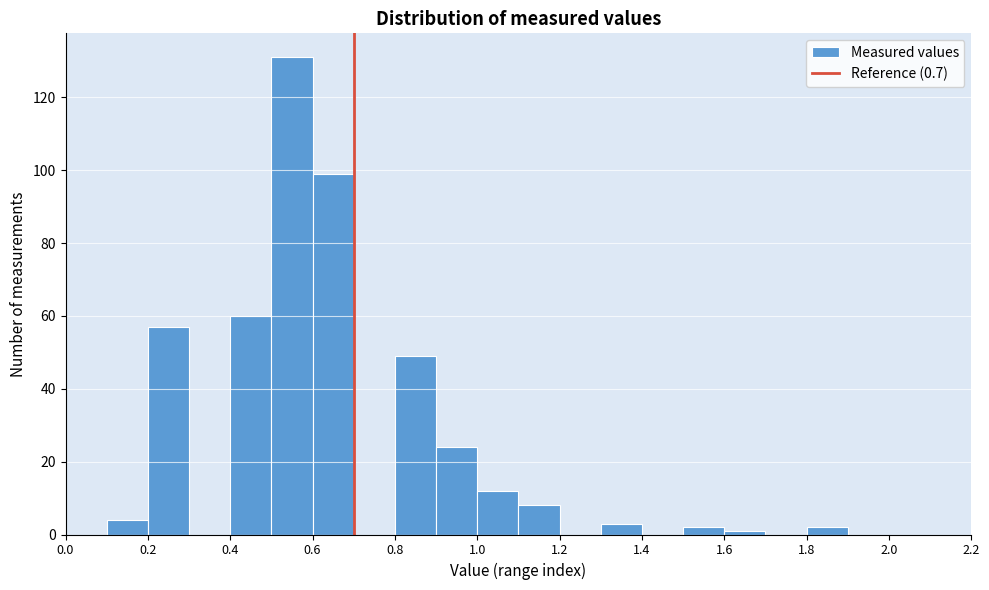

Which range on the x-axis has the tallest bar?

0.5 to 0.6